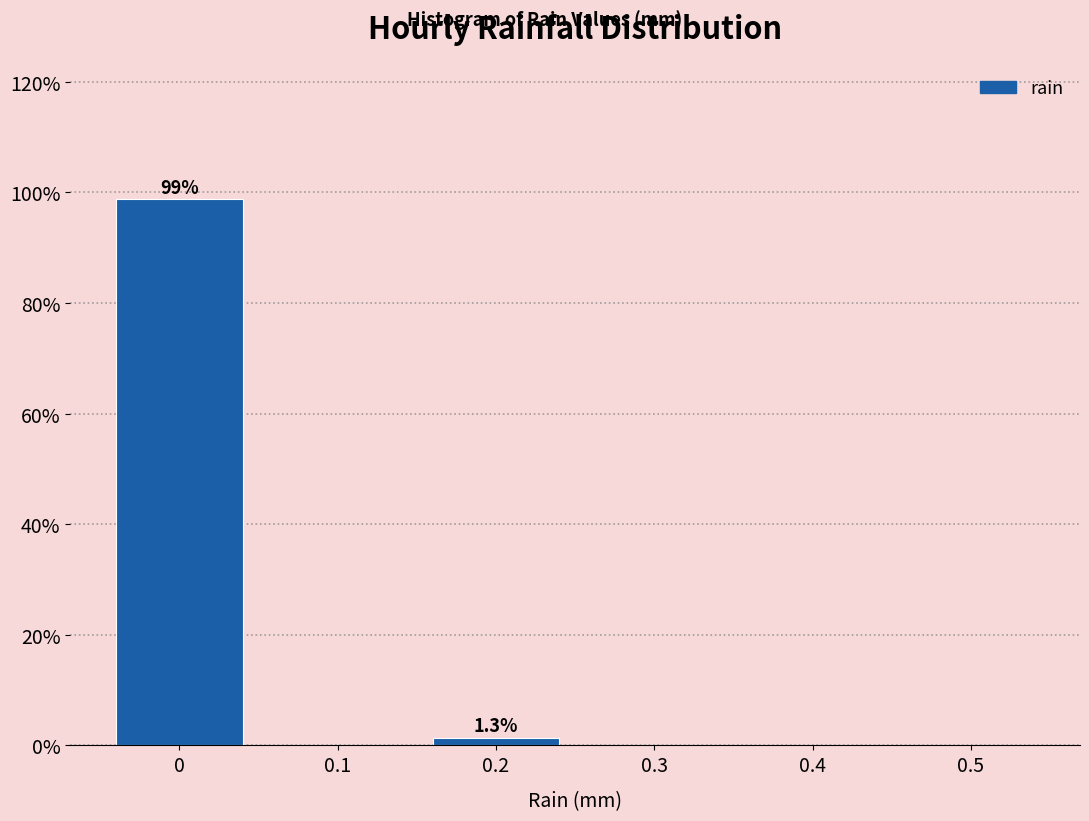

Over which range of the x-axis is the bar tallest?

-0.05 to 0.05